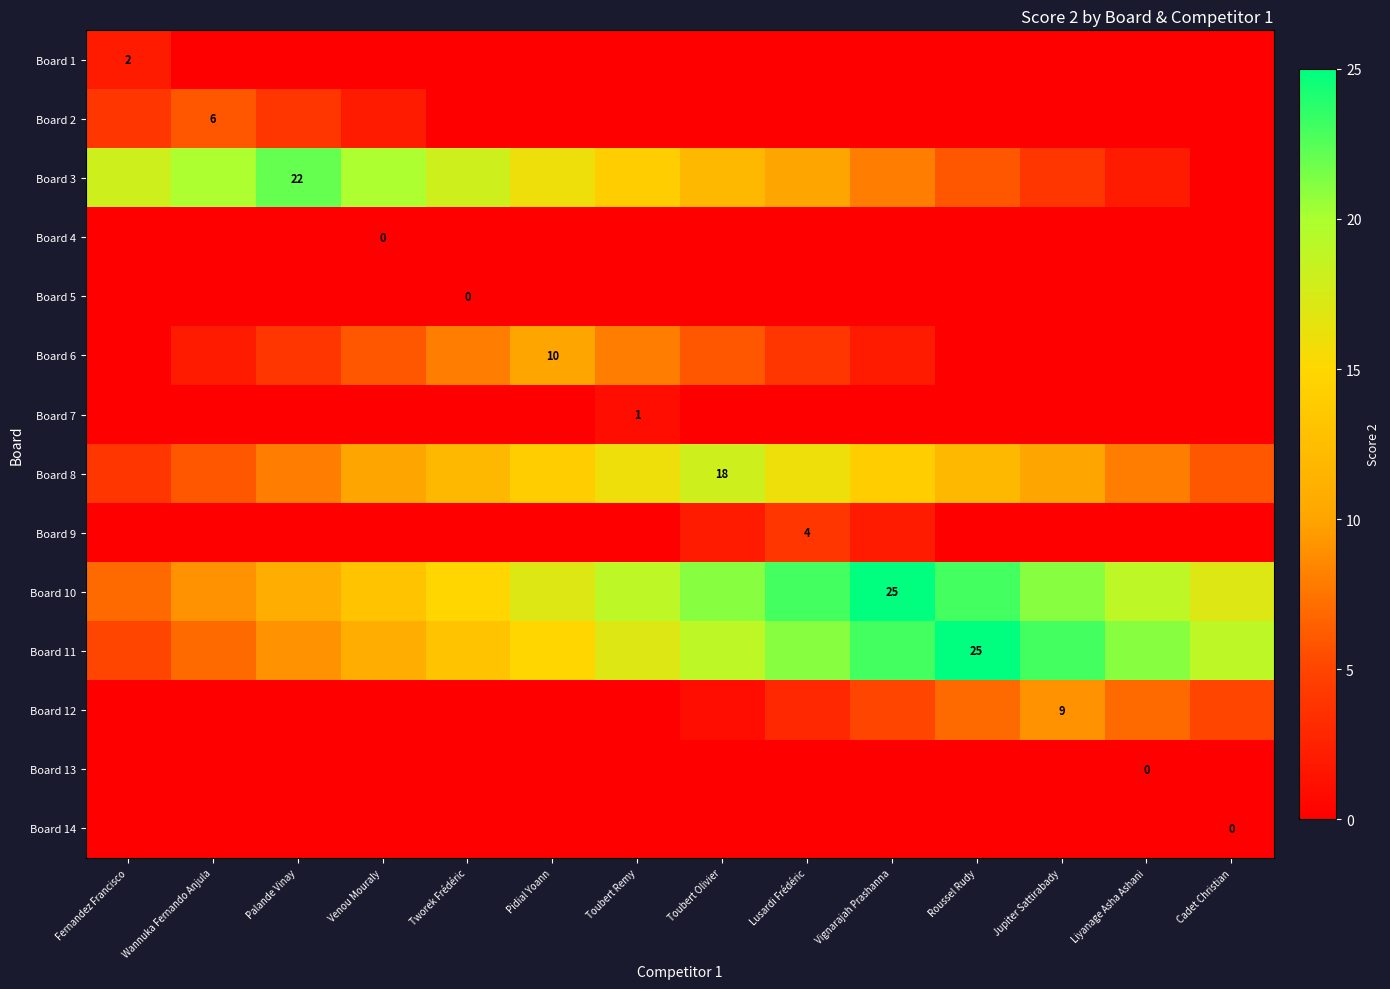

What is the approximate value of Board 8 at Toubert Olivier, to the nearest 10?

20